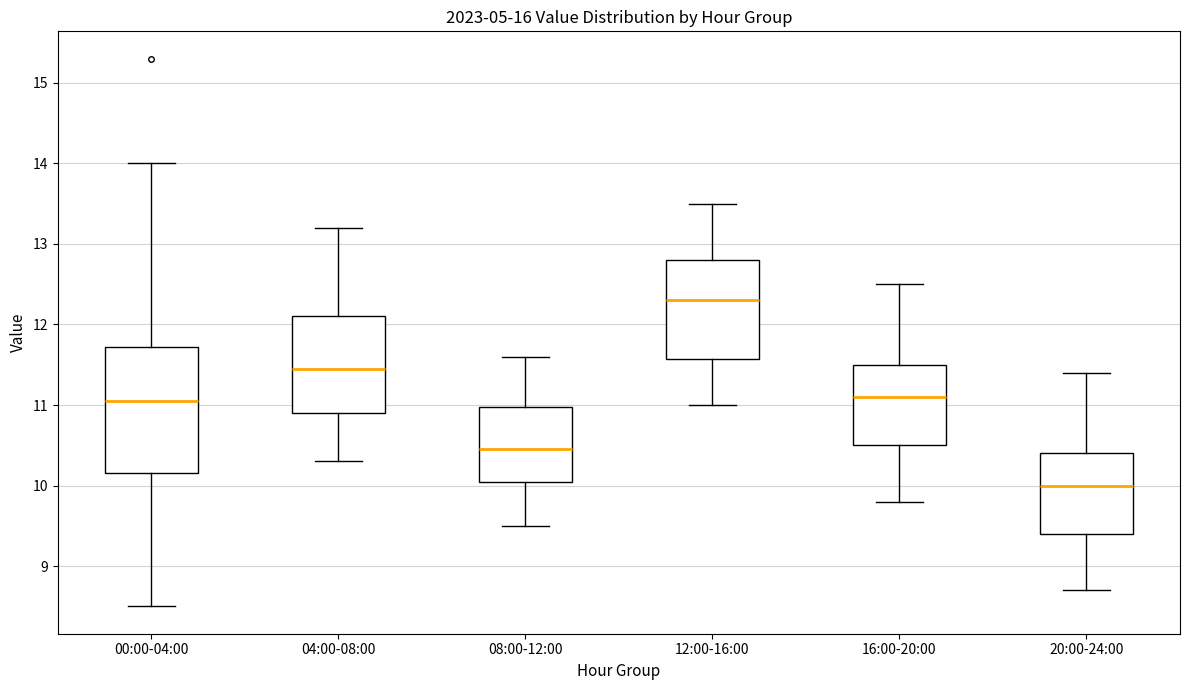

Which box's median line is the lowest?

20:00-24:00